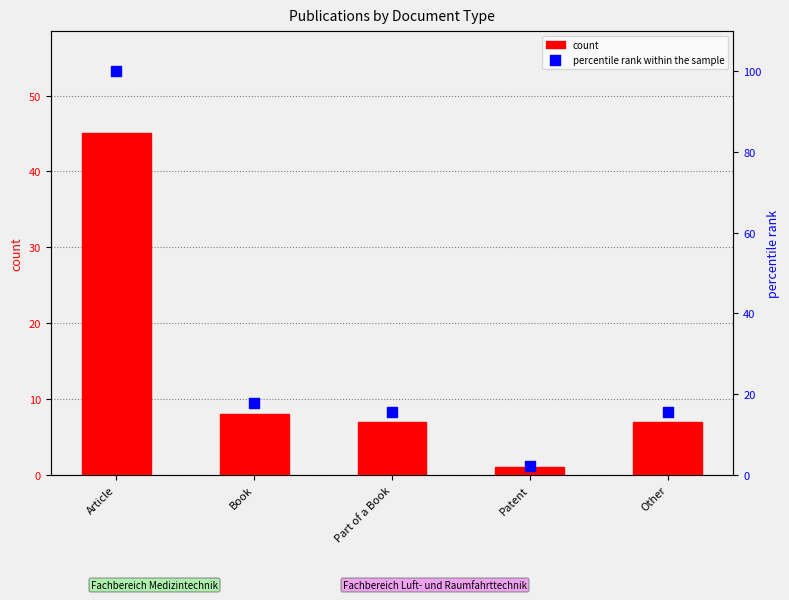

Is the value of percentile rank within the sample at Other greater than the value of count at Book?

Yes